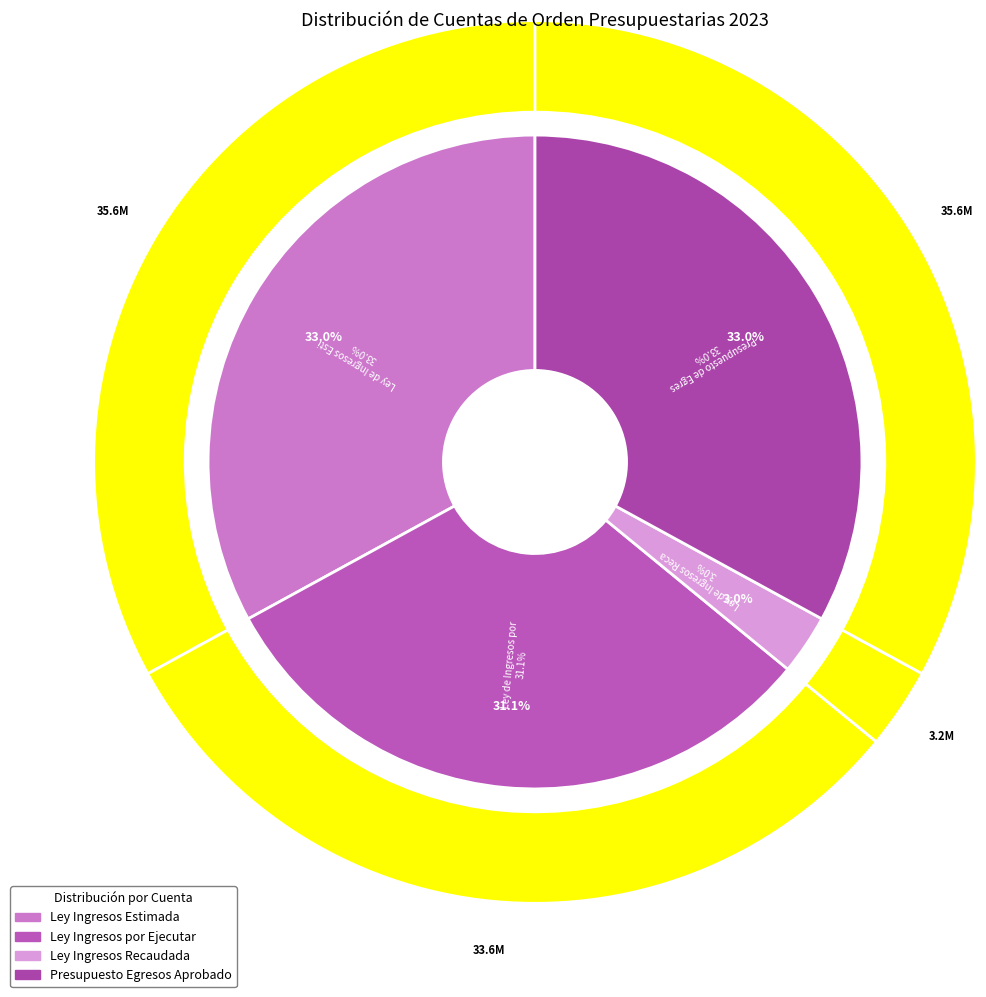

Which category has the biggest portion of the pie?

Ley de Ingresos Estimada